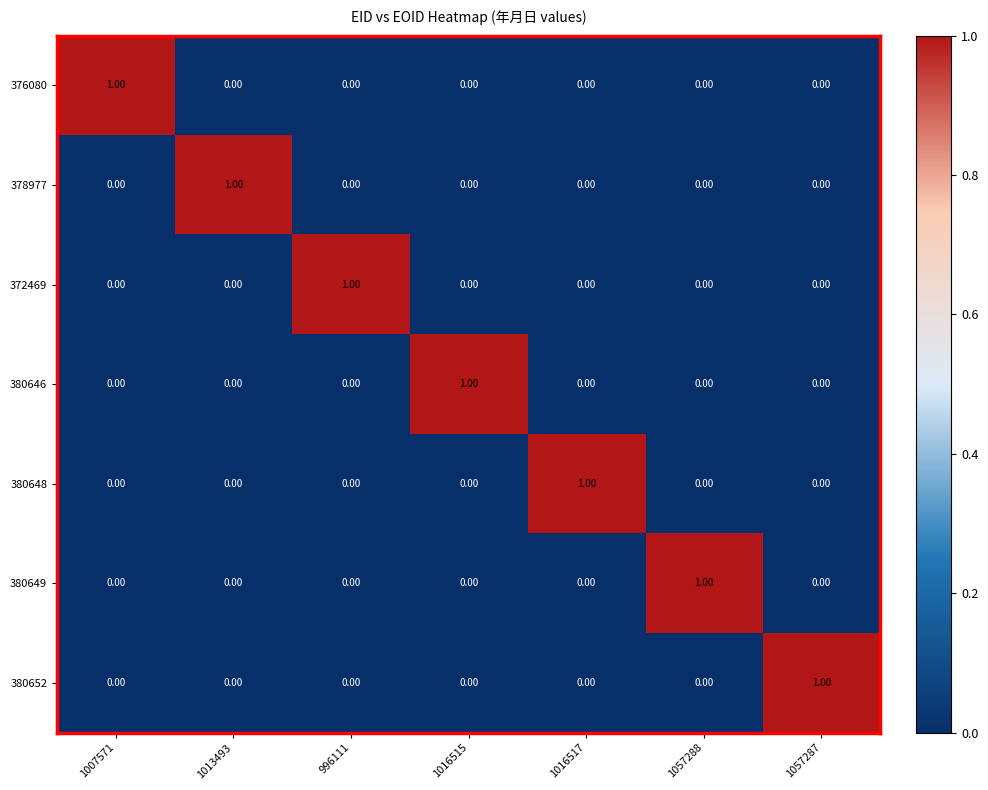

At how many categories does at least one series exceed 0?

7